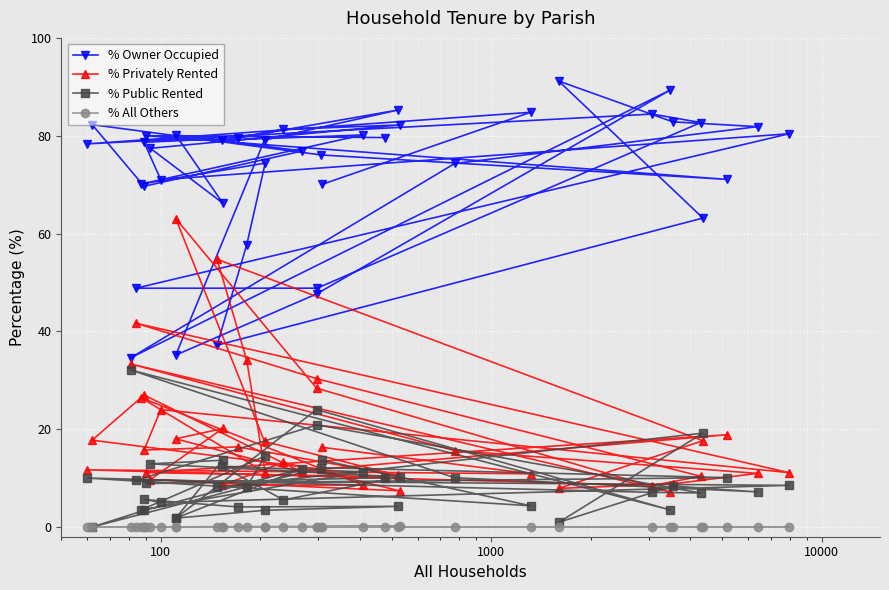

What is the sum of all % Privately Rented values?

737.5